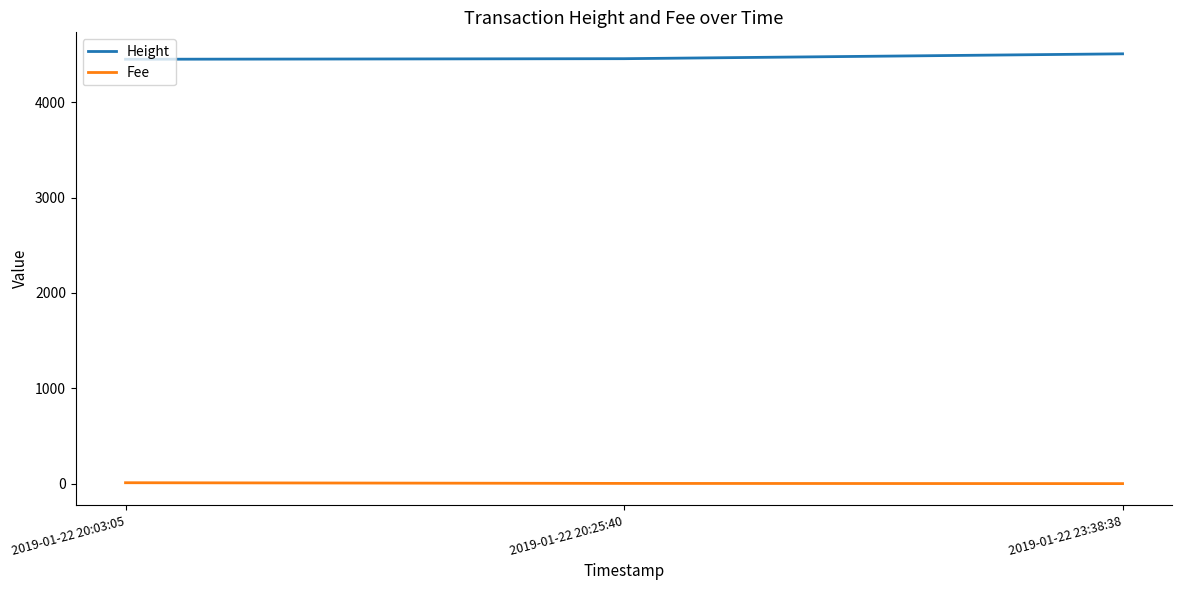

Count the Height values in the range 4451 to 4508.

3